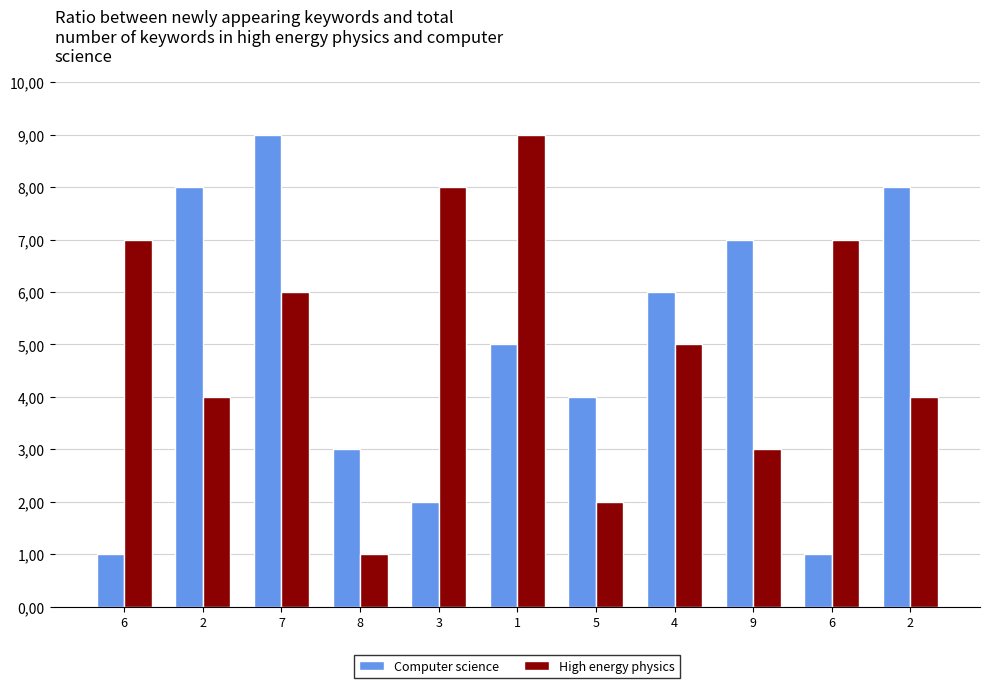

Are the bars horizontal?

No